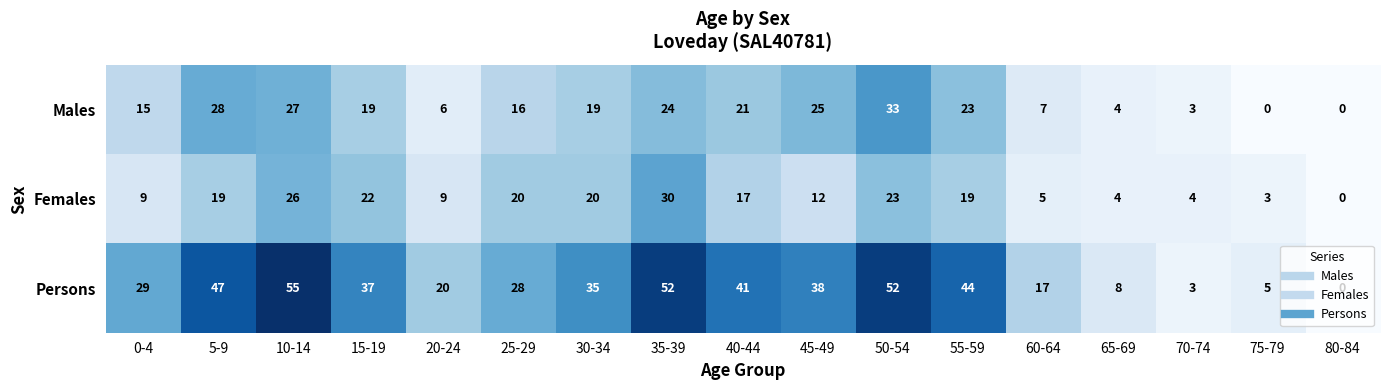

What is the average value of the Males series?

16